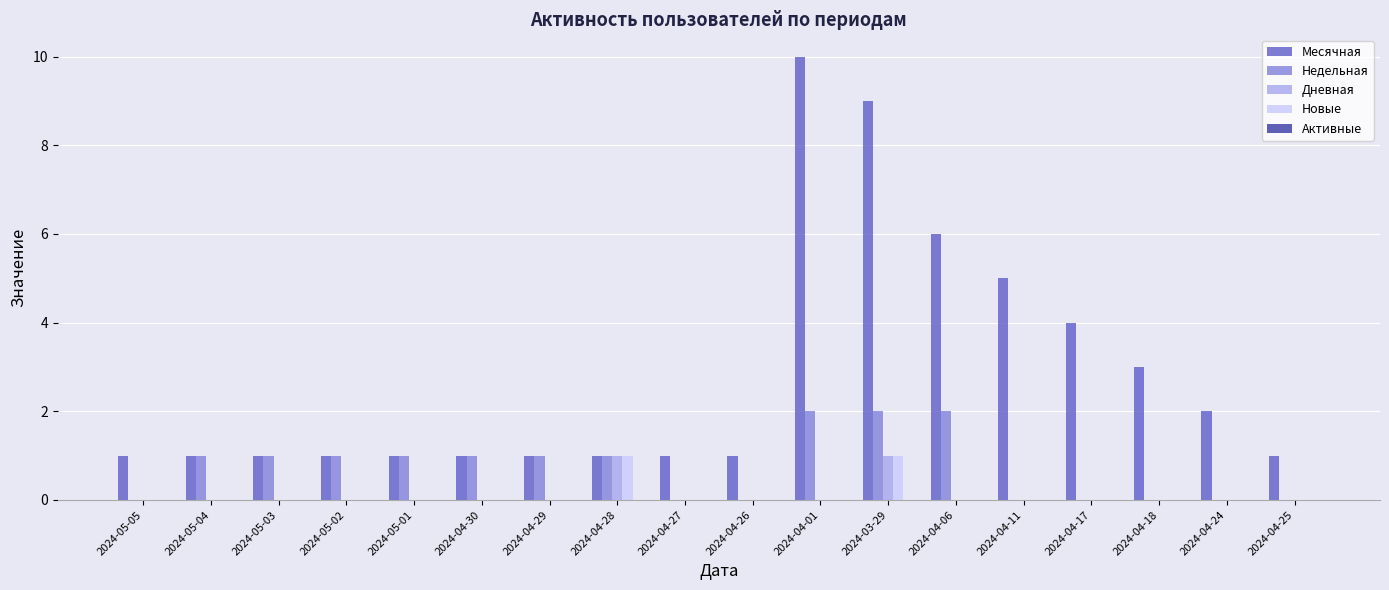

What is the highest value of the Месячная series?

10